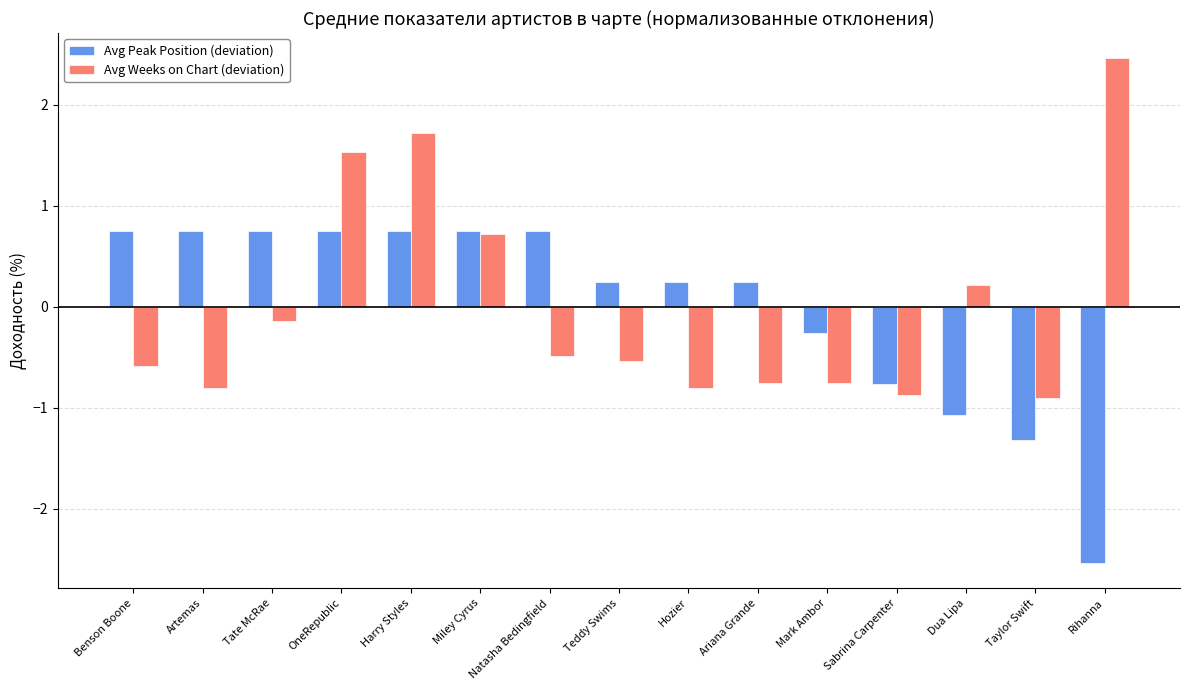

At which label is Avg Weeks on Chart (deviation) closest to 0?

Tate McRae